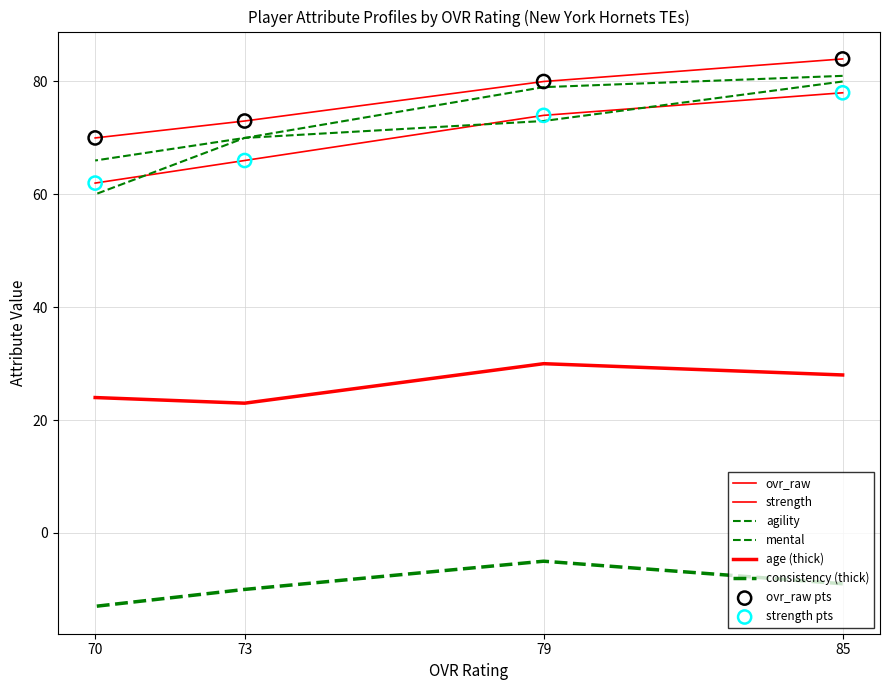

Which series contains the highest Y value?

ovr_raw